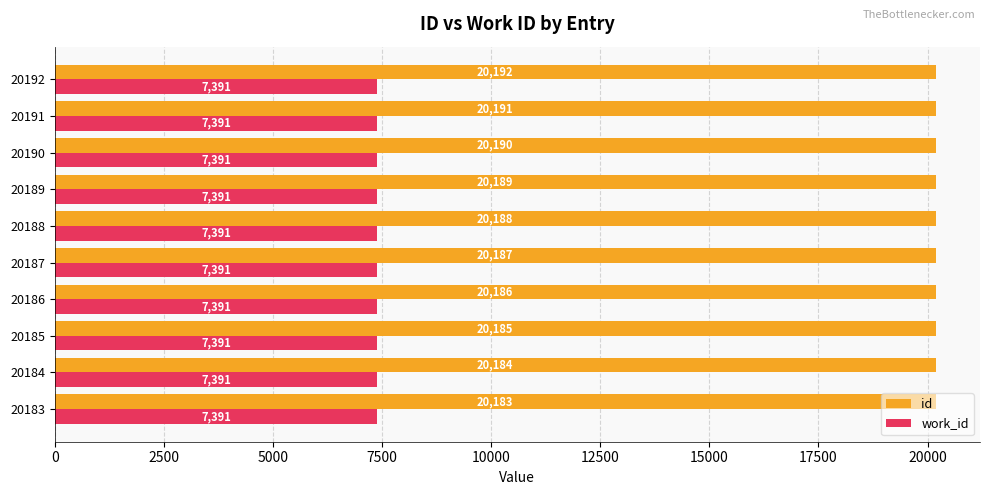

What is the difference between the second highest and second lowest values in the id series?

7